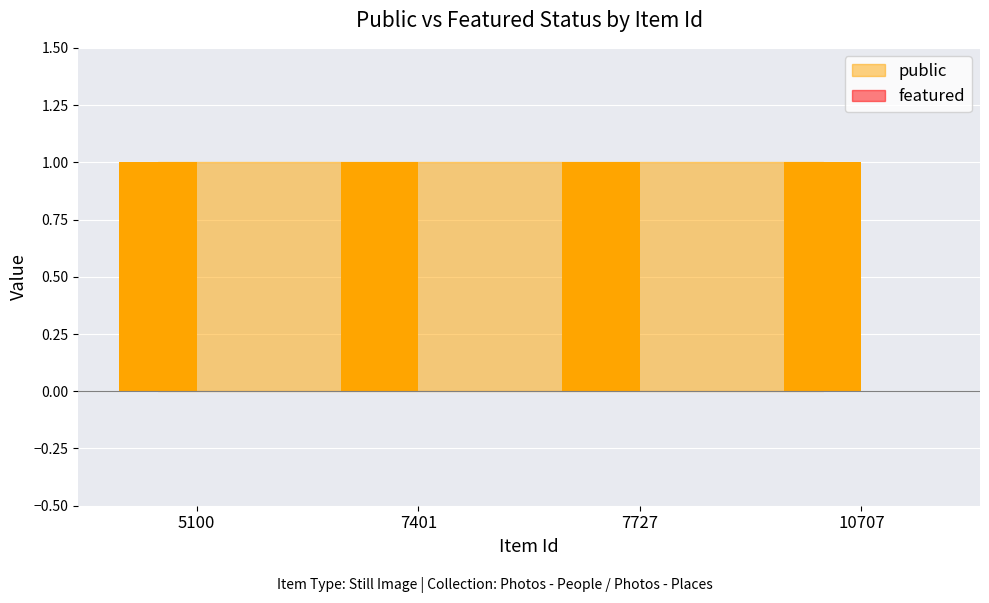

How many bars are there in each group?

2